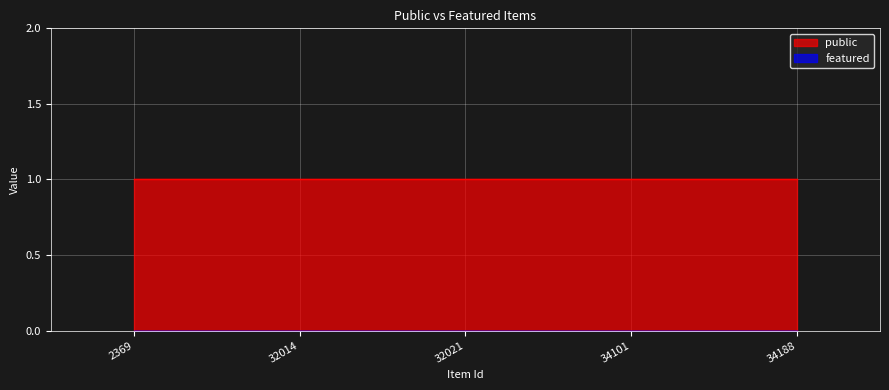

At 34188, list the series in order from smallest to largest.

featured, public